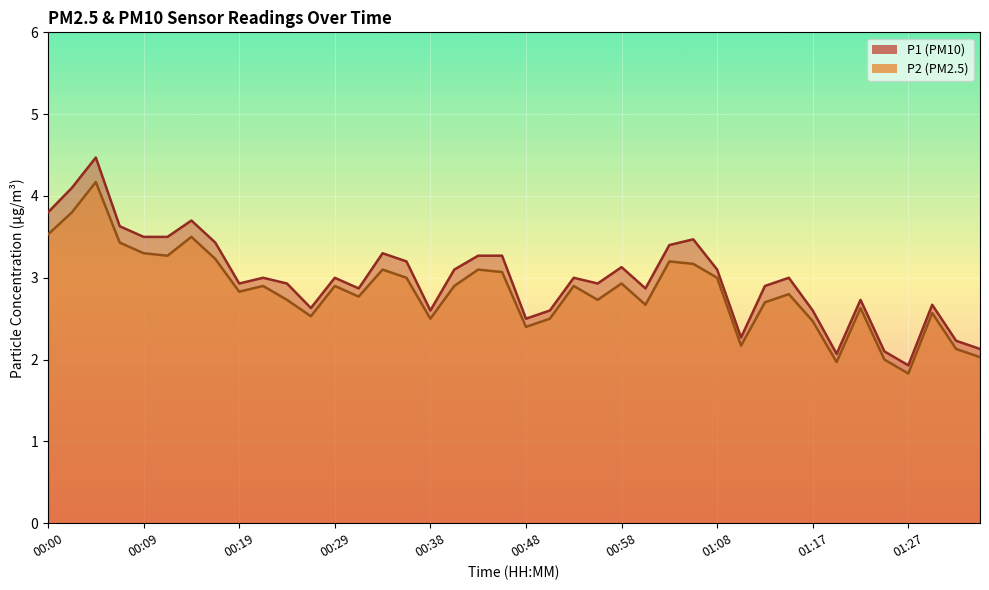

What is the sum of the P2 values at 00:46 and 01:27?

4.9